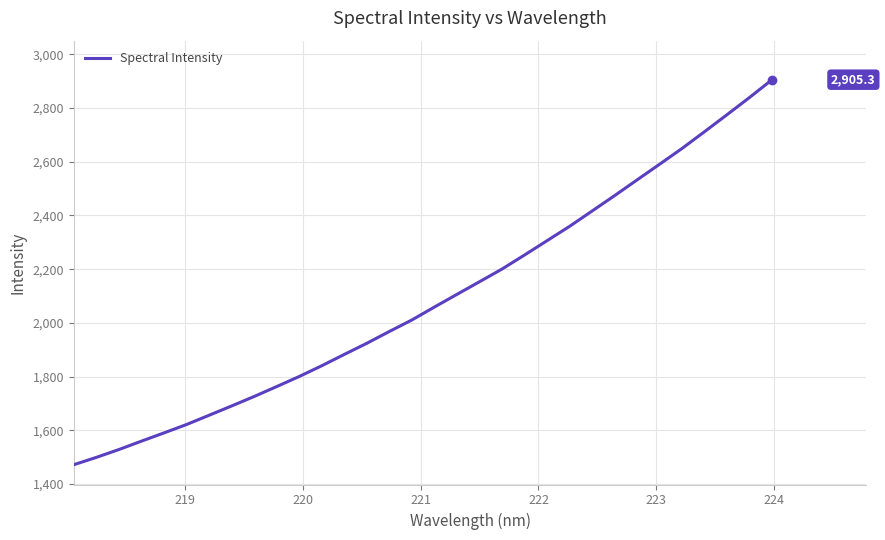

What is the difference between the maximum and minimum values?

1433.5